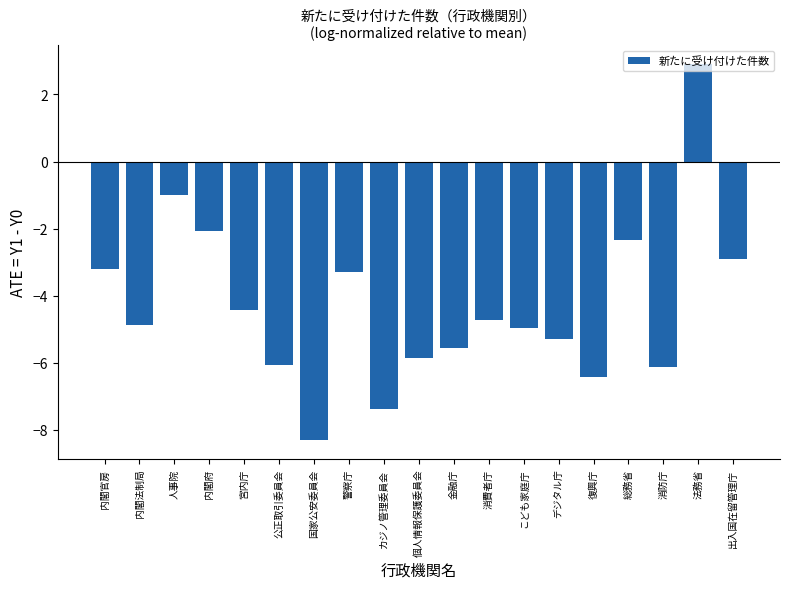

What position from the right is 法務省?

2